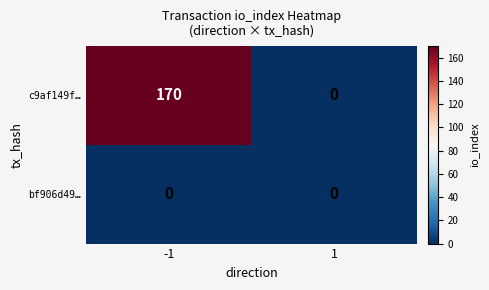

Reading right to left, transcribe all the data shown in this chart.

c9af149f…: 0	170
bf906d49…: 0	0